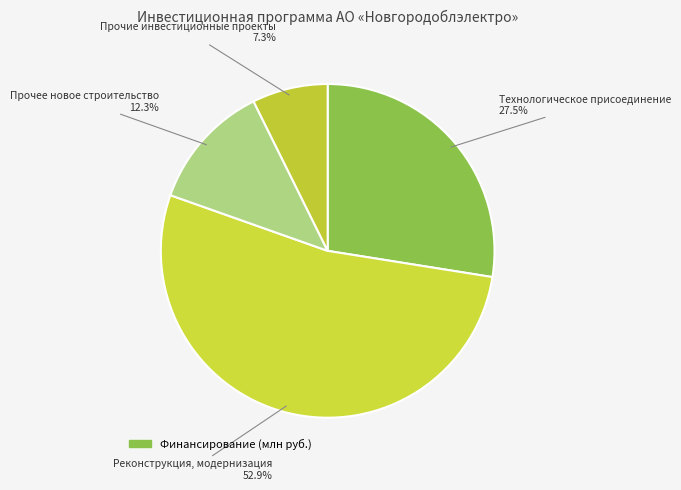

Count the number of slices in the pie.

4